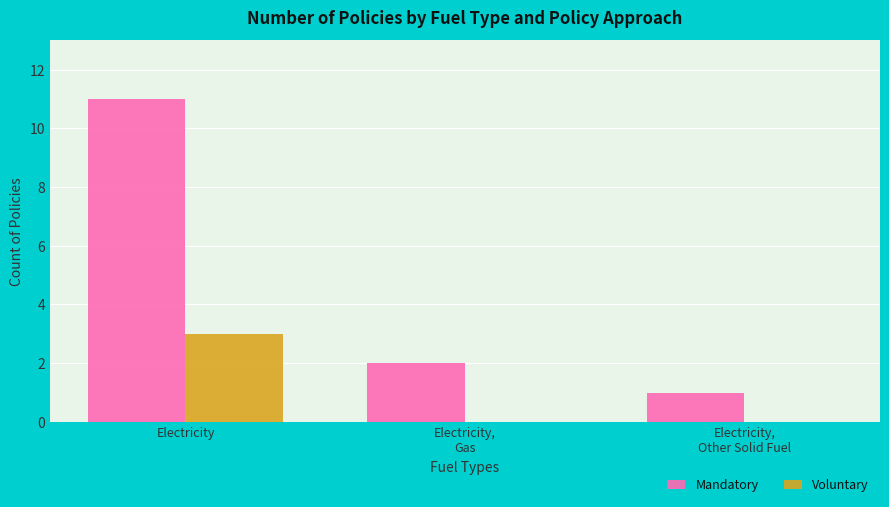

How many series are shown in this chart?

2